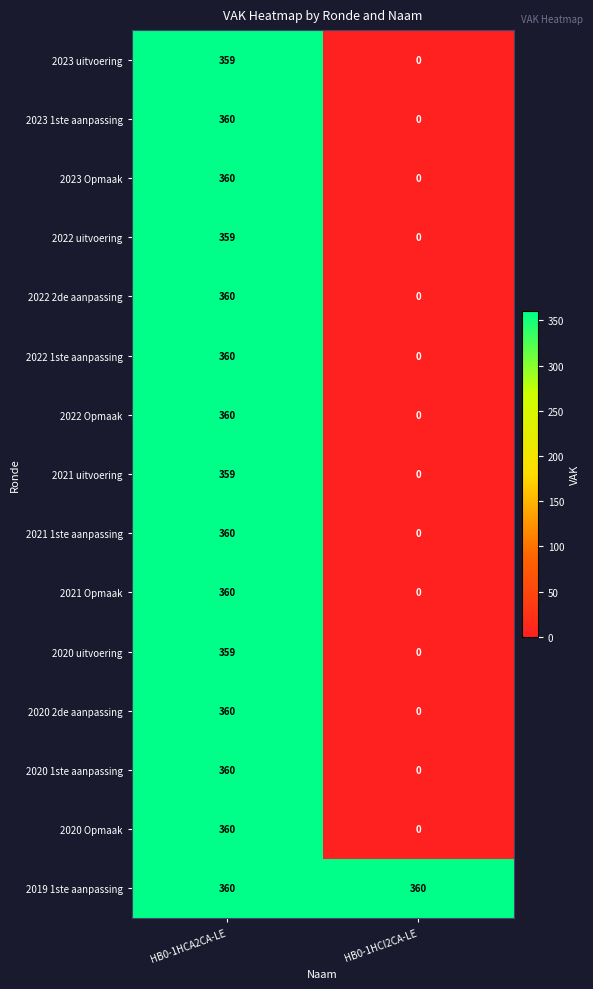

Count the number of data series in this chart.

15